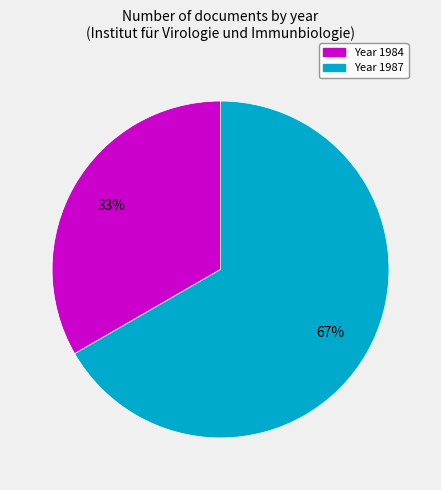

Is there a majority slice in this chart?

Yes